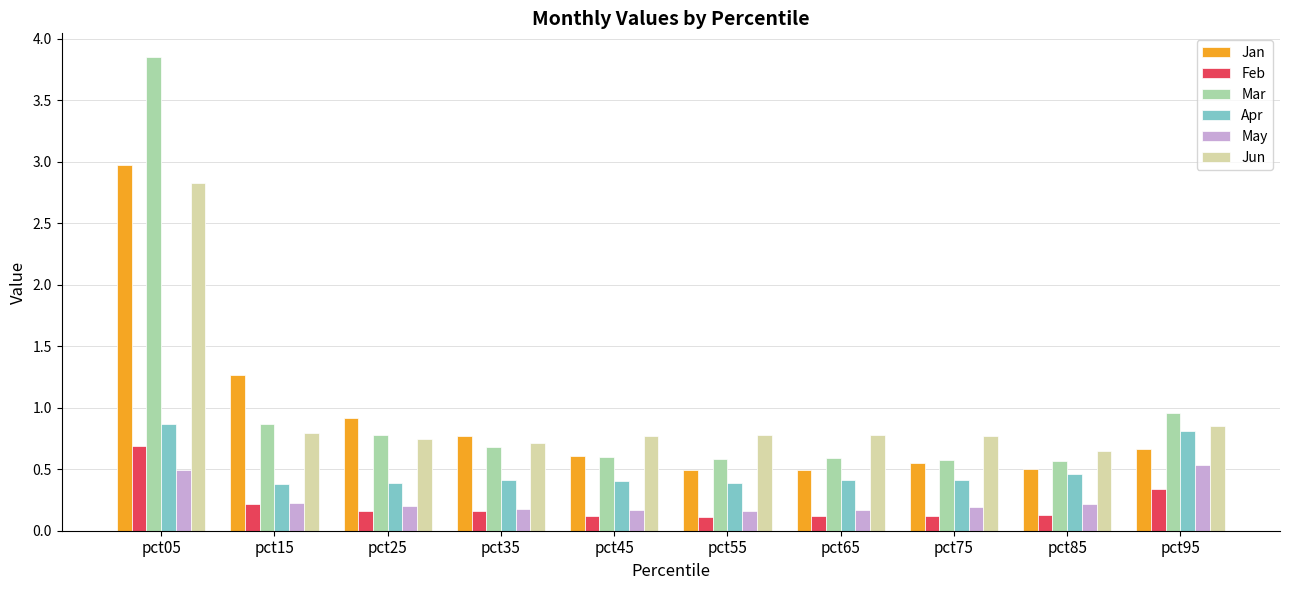

The Mar series shows 0.2 at pct65. True or false?

False